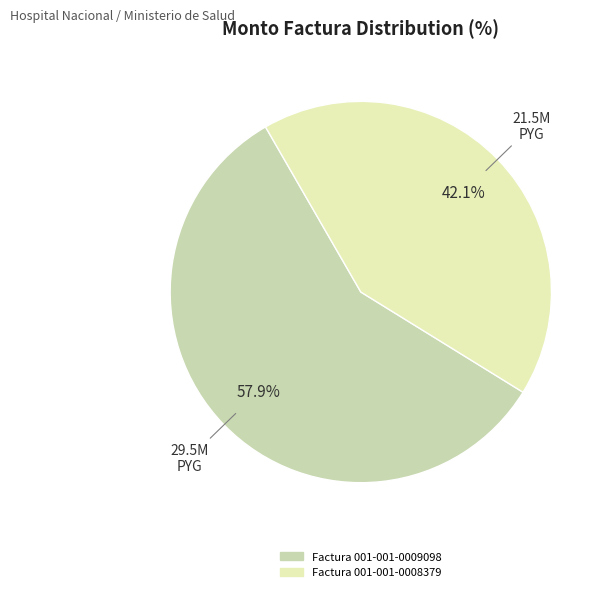

Which slice is the largest?

Factura 001-001-0009098